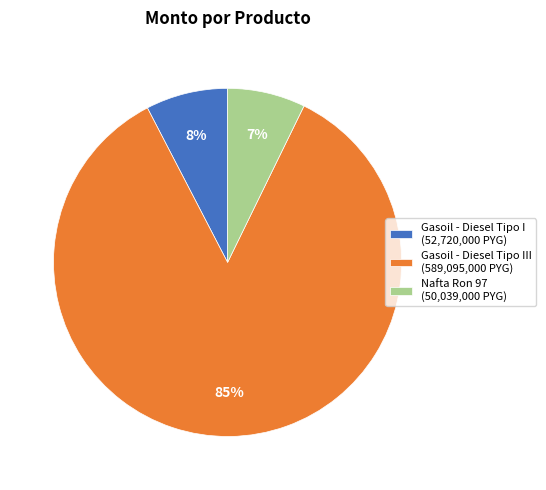

What is the largest slice in the pie chart?

Gasoil - Diesel Tipo III (589,095,000 PYG)